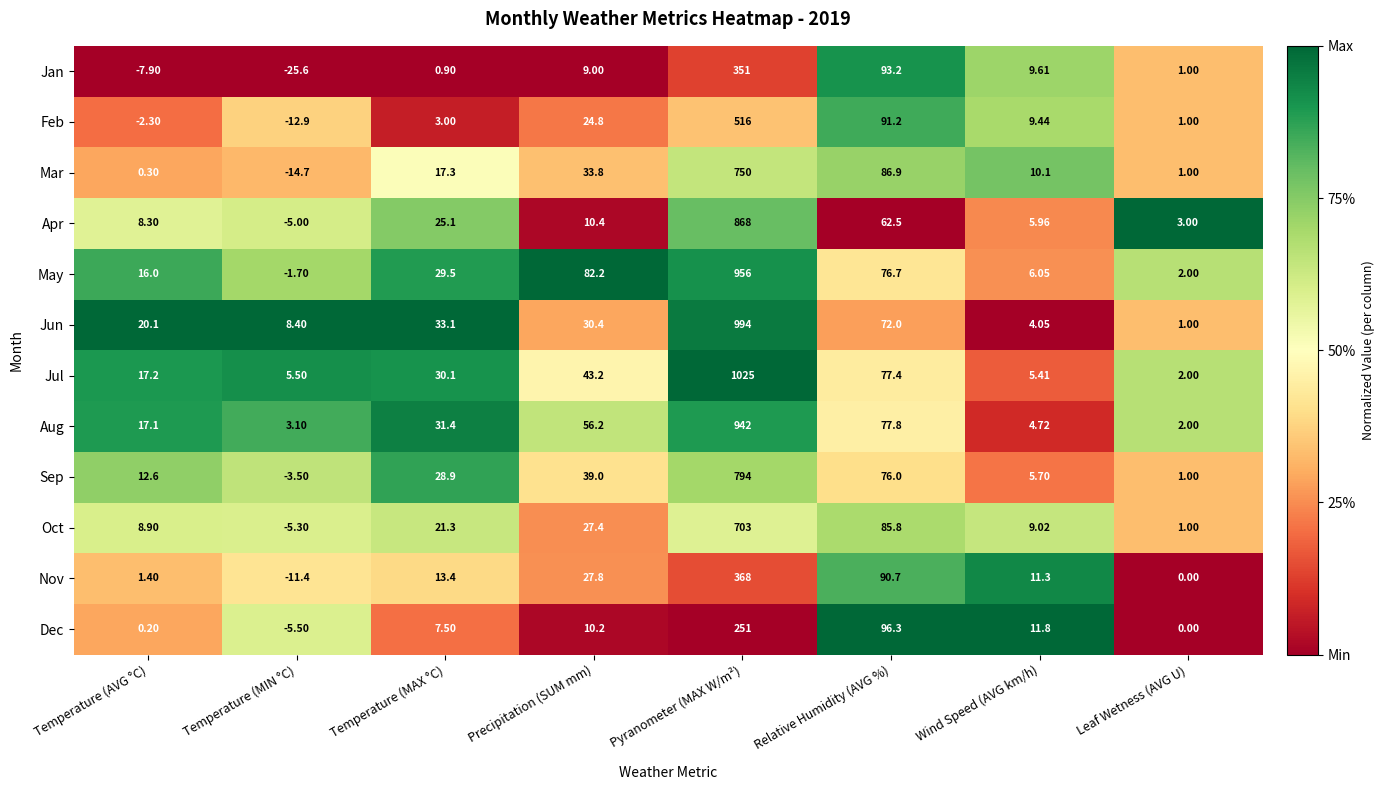

At which label does Sep first exceed 28?

Temperature (MAX °C)